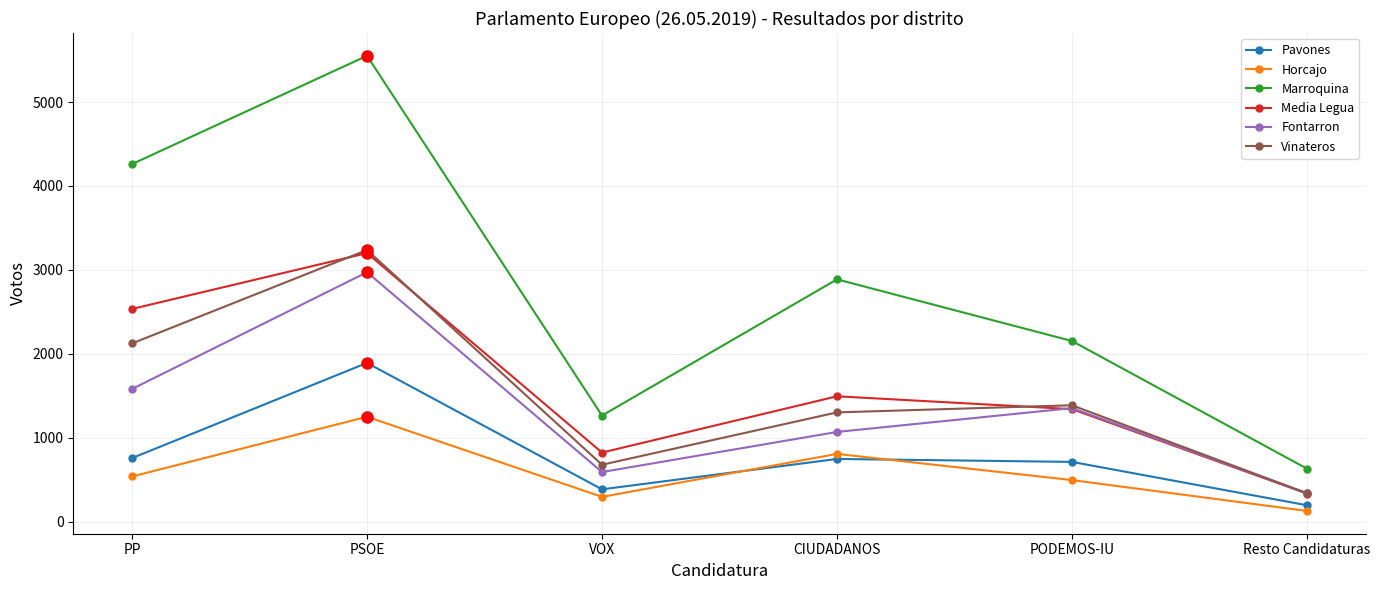

Is the value of Marroquina at VOX greater than the value of Pavones at PSOE?

No